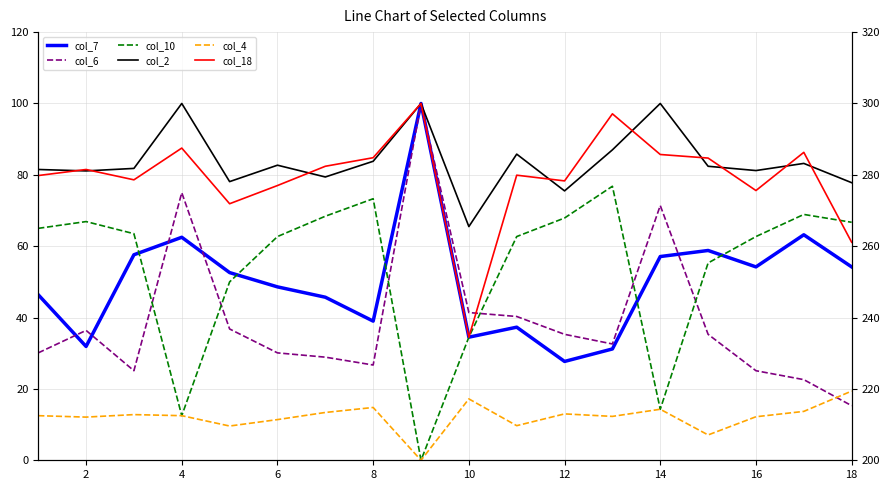

What is the sum of all col_7 values?

902.5